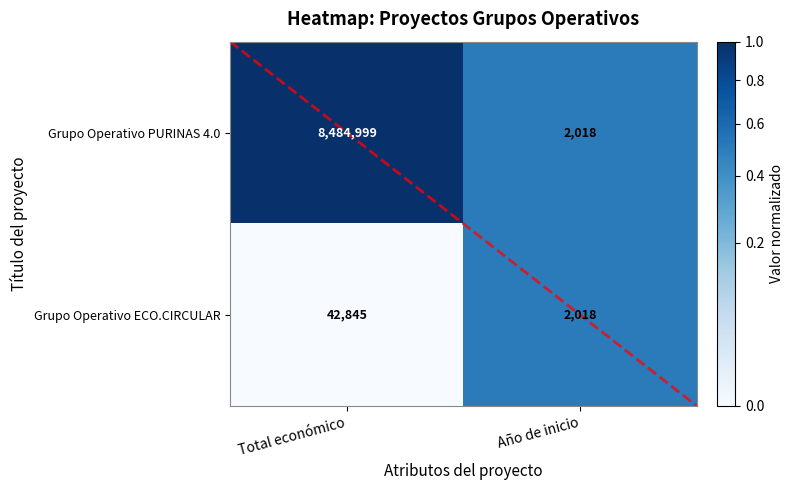

Which series has the widest spread of values?

Grupo Operativo PURINAS 4.0